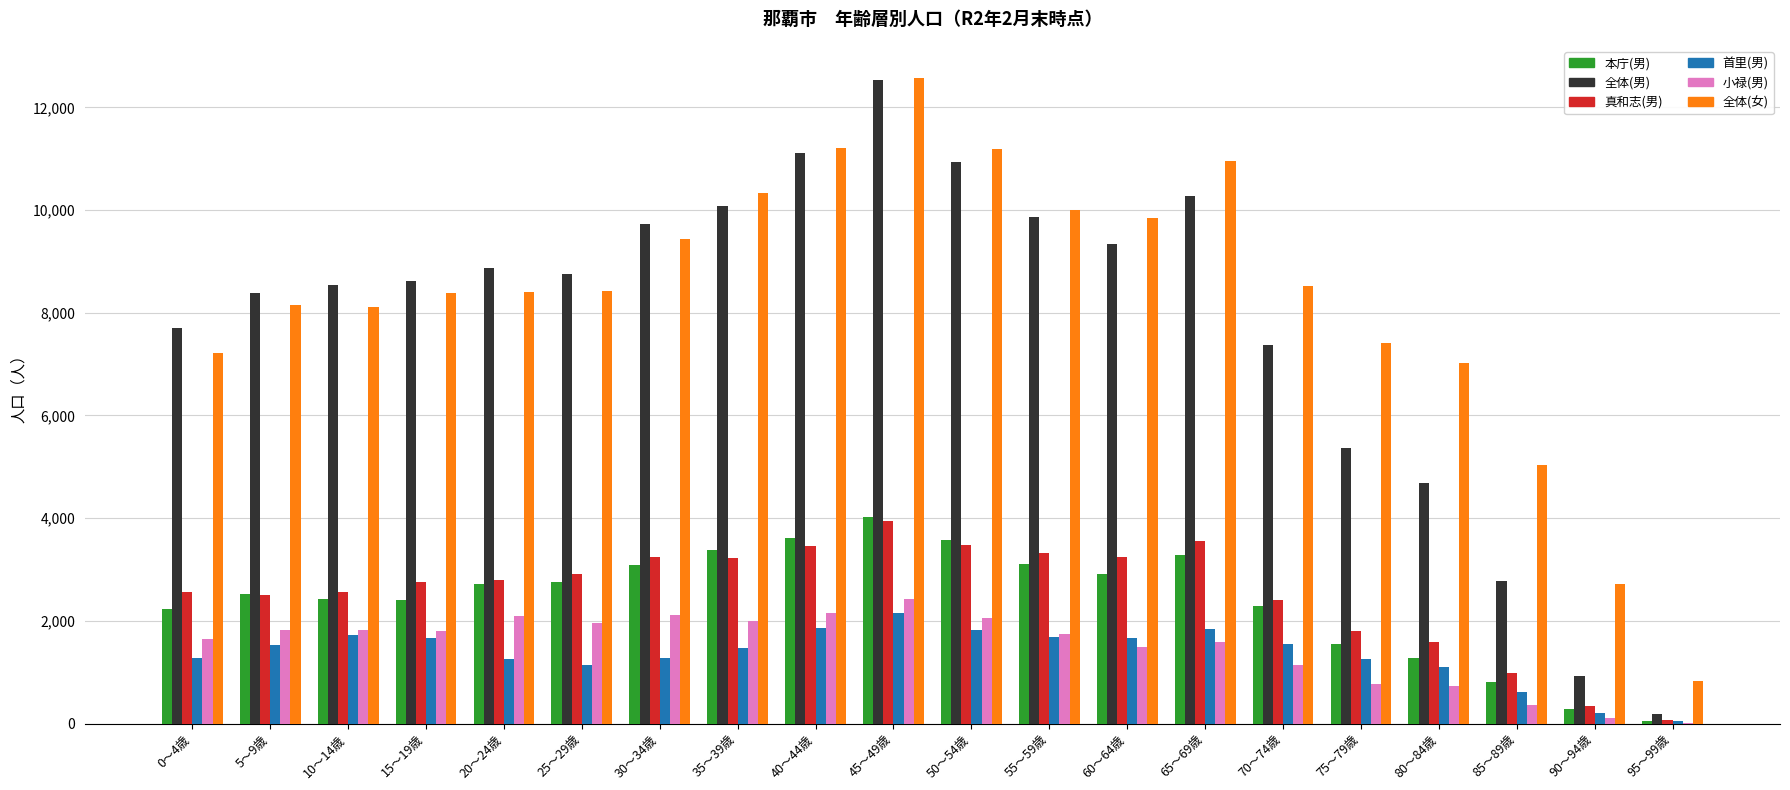

Is the value of 真和志(男) at 10～14歳 greater than the value of 首里(男) at 60～64歳?

Yes